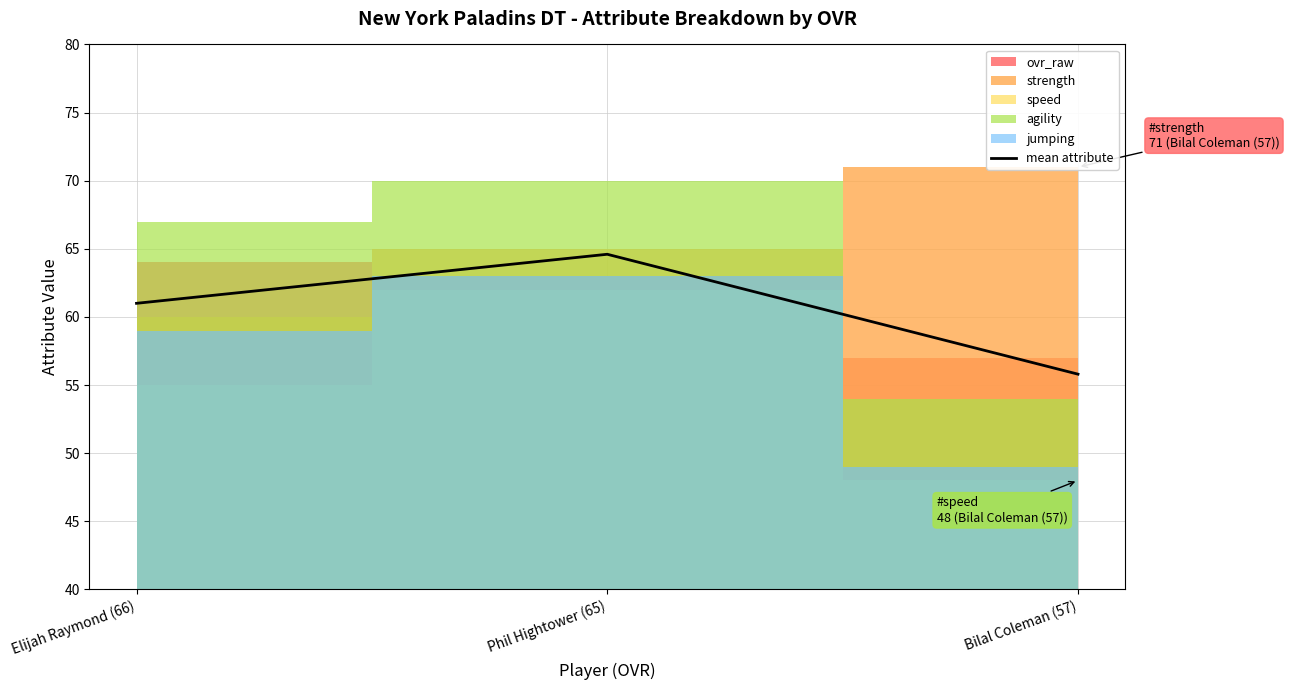

Is it true that the value at Bilal Coleman (57) is 55.8?

True